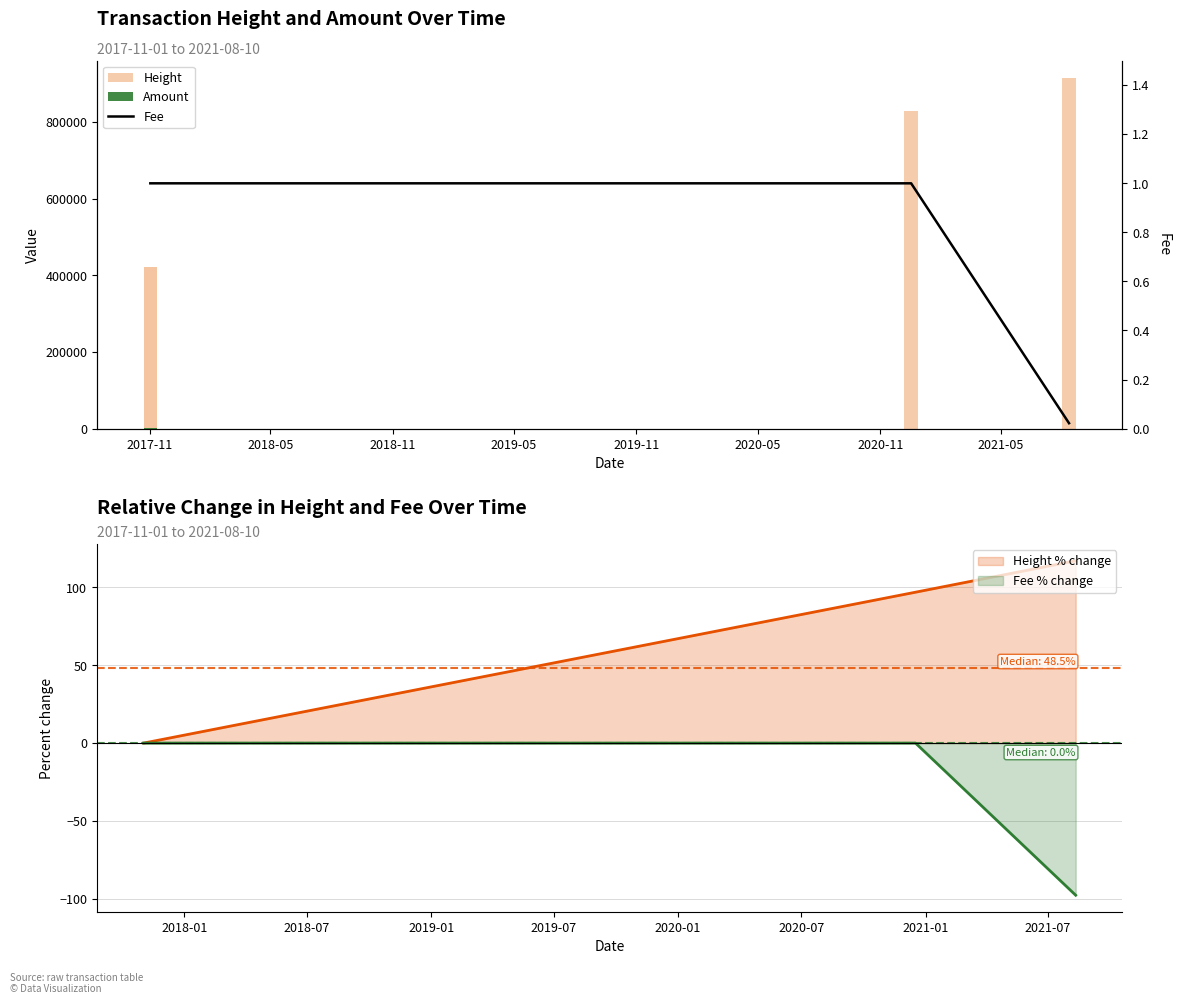

What is the total value across all series at 2018-05?

421028.0